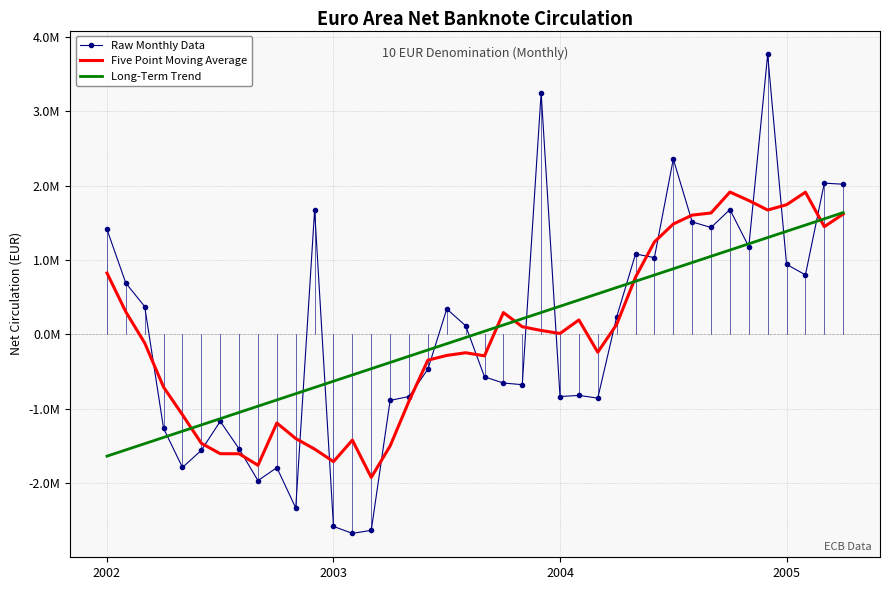

What are all the series names shown in the legend?

Raw Monthly Data, Five Point Moving Average, Long-Term Trend